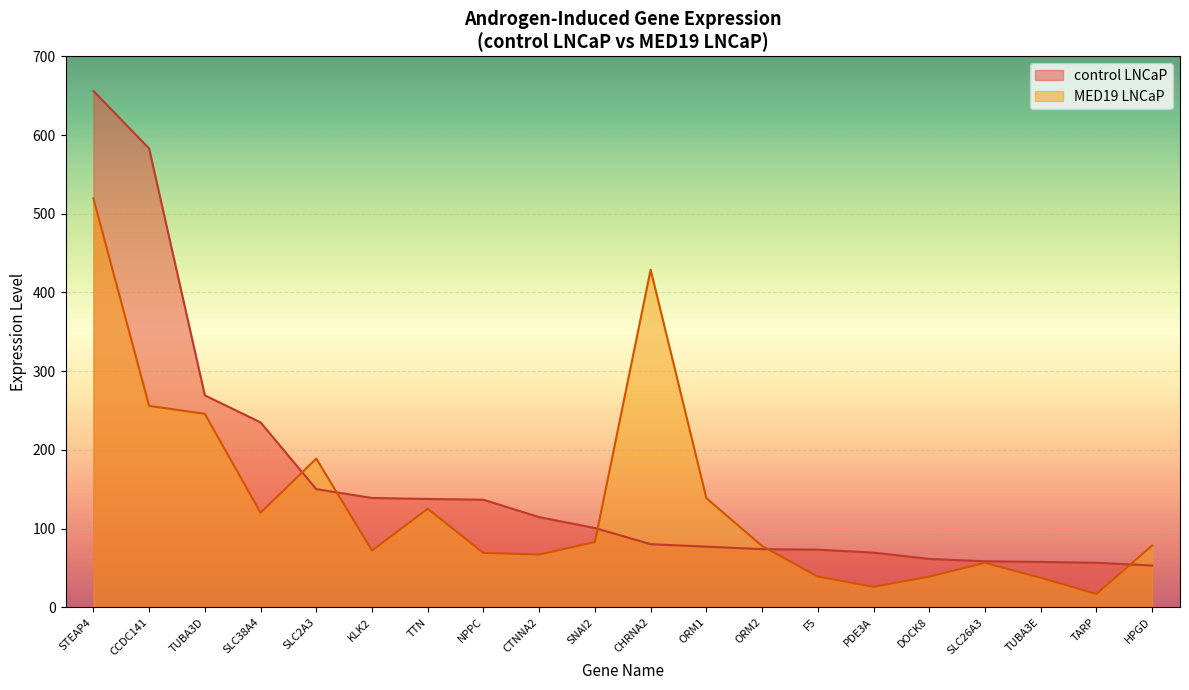

At SNAI2, list the series in order from smallest to largest.

MED19 LNCaP, control LNCaP